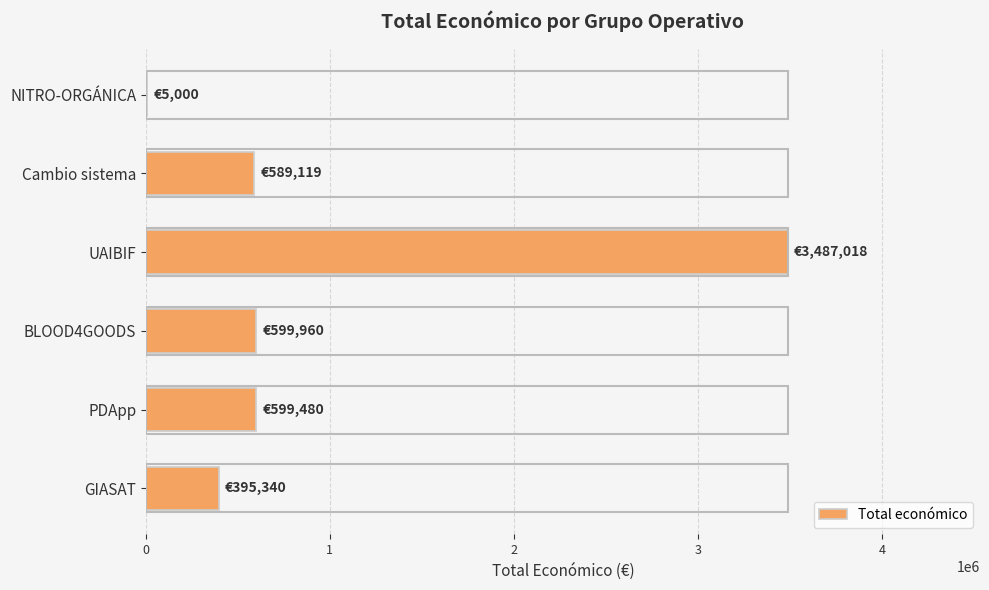

Is it true that the value at BLOOD4GOODS is 273201?

False